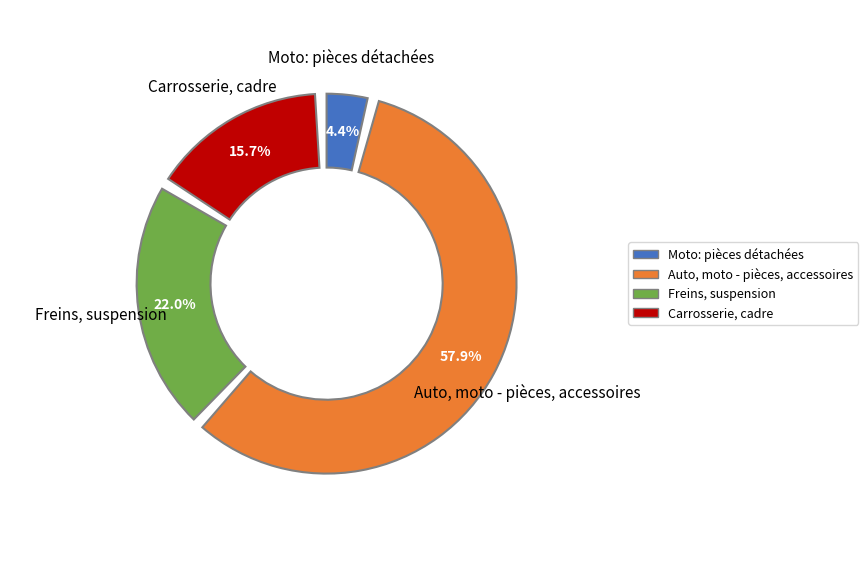

Does any single category account for the majority?

Yes